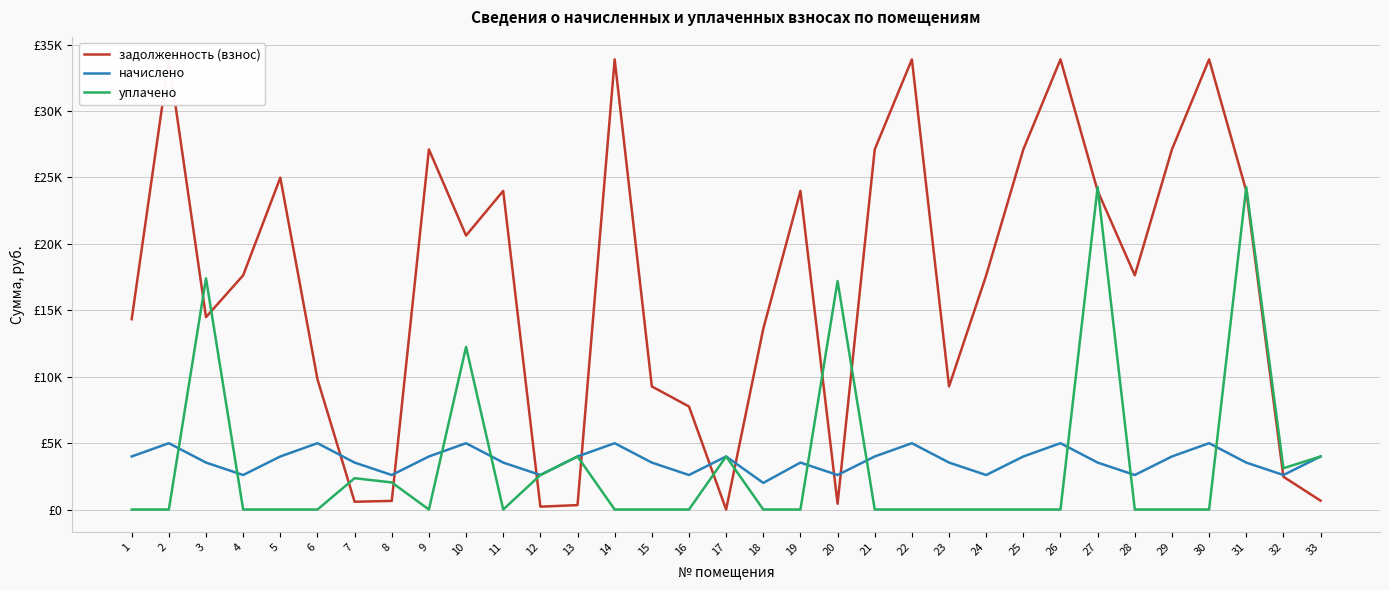

What is the average value of the задолженность (взнос) series?

16851.0